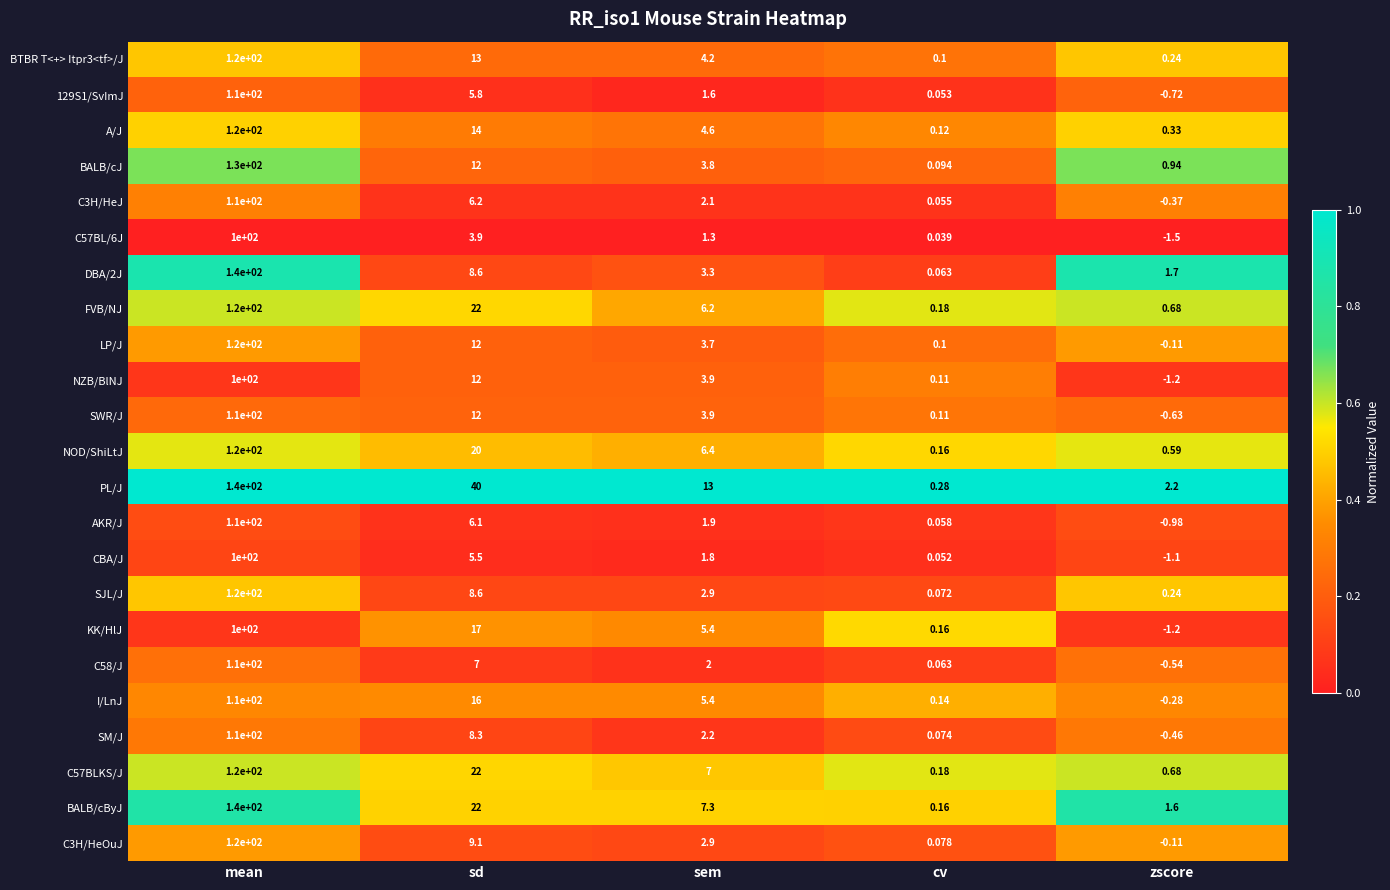

At which label does CBA/J first exceed 1?

mean